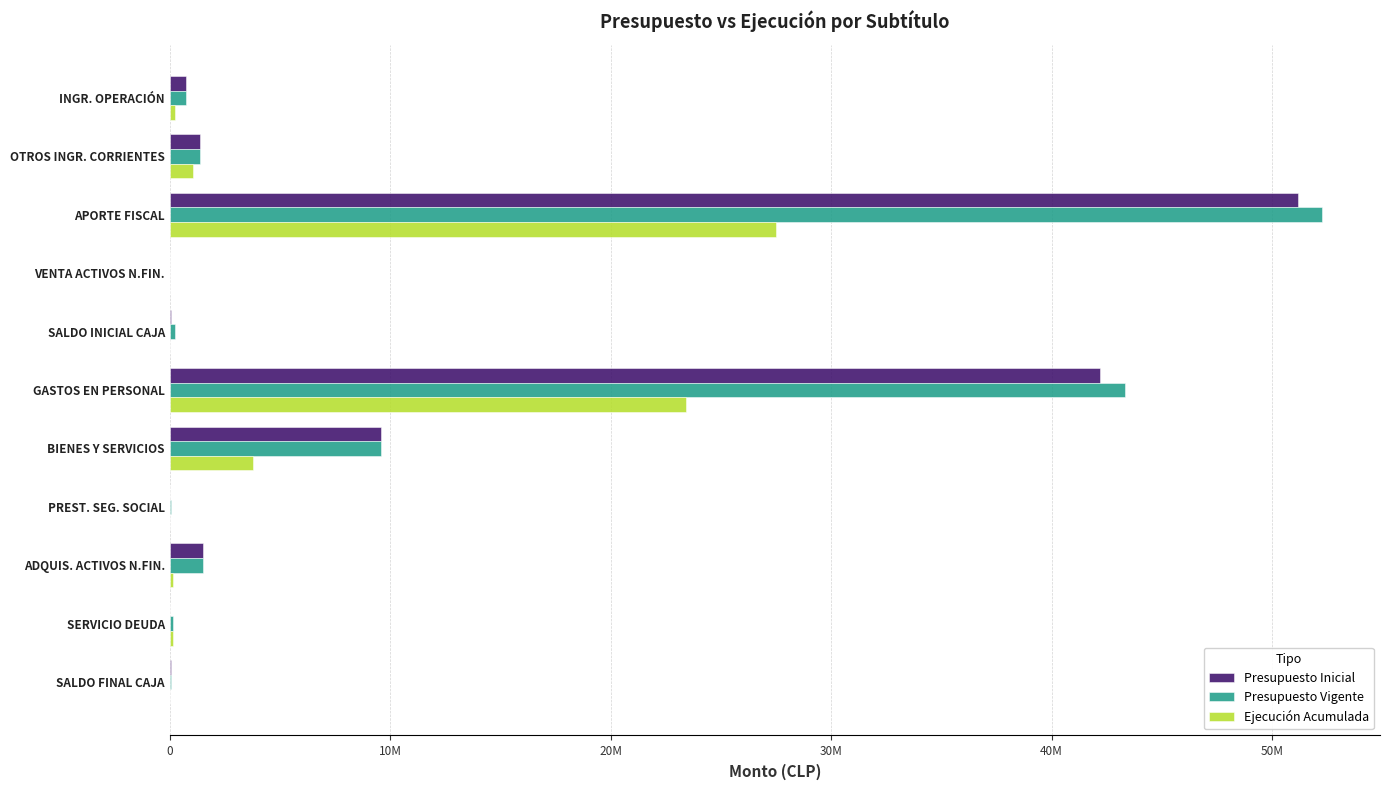

How many bars are there in each group?

3